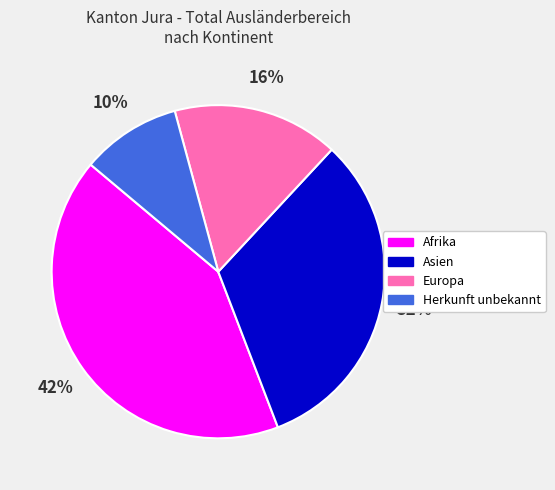

Combined, do Afrika and Herkunft unbekannt account for over 50%?

Yes